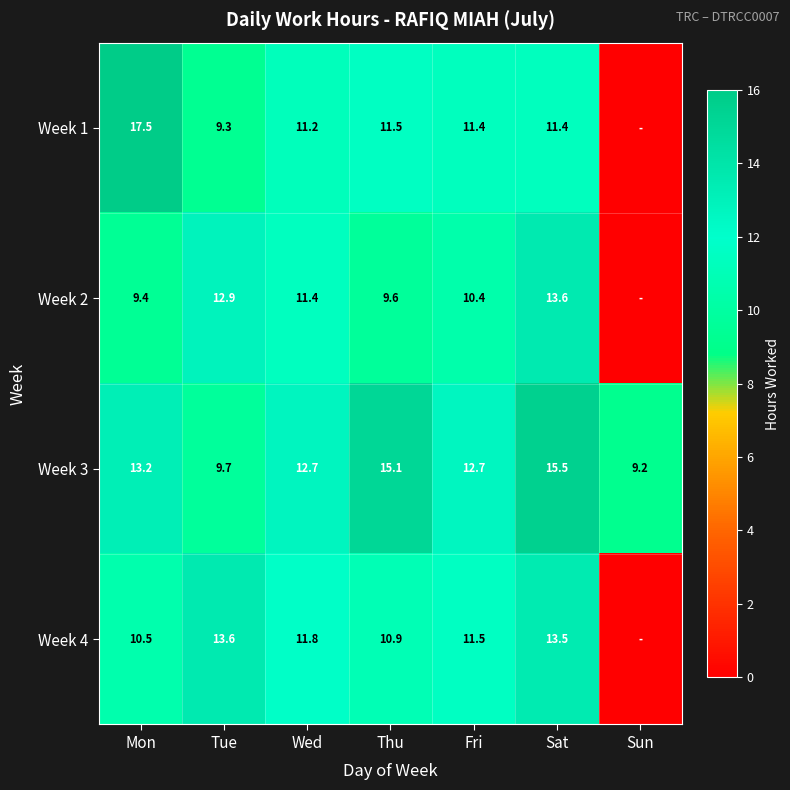

At which category is the sum across all series the highest?

Sat